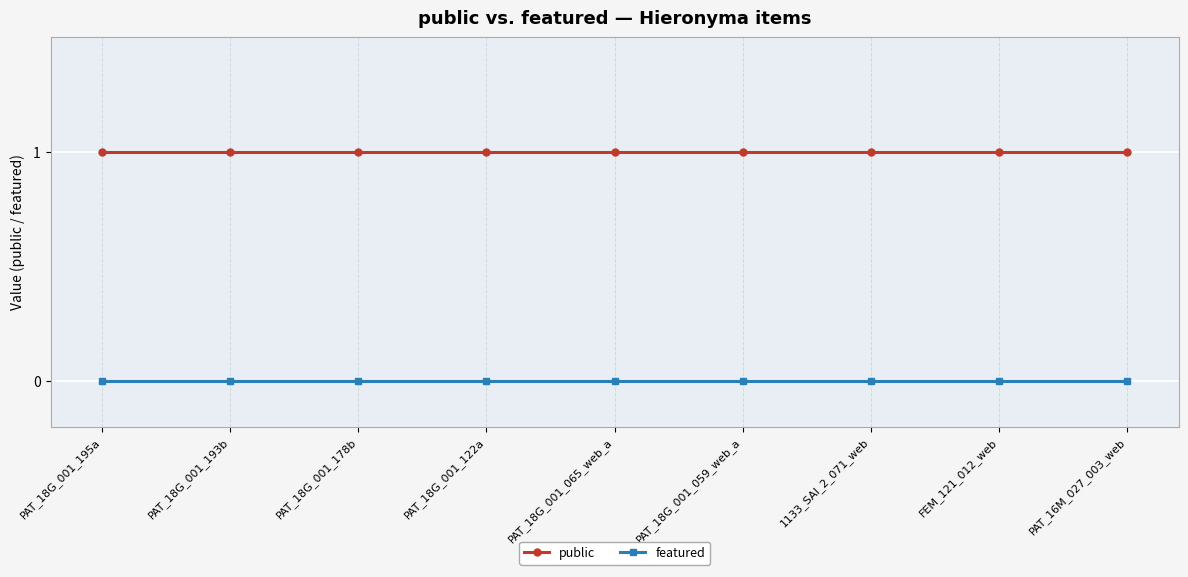

Read the public value at 1133_SAI_2_071_web.

1